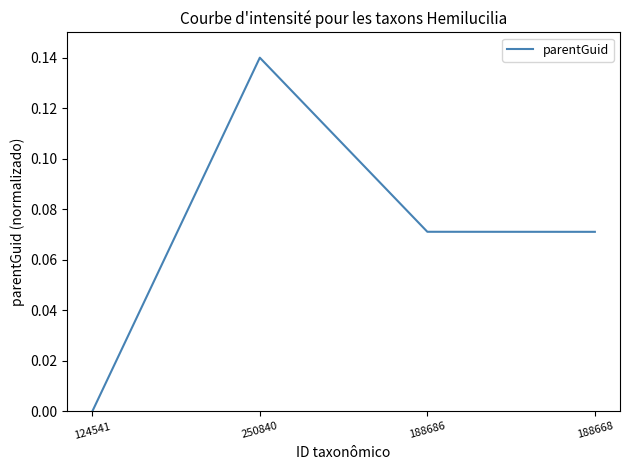

What position from the left is 188686?

3